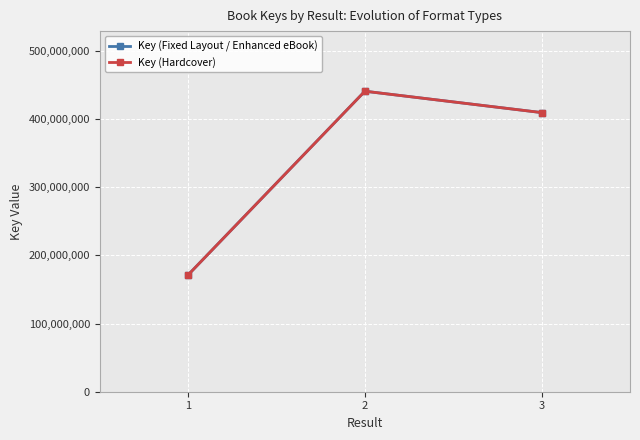

Reading left to right, what are all the values shown in this chart?

Key (Fixed Layout / Enhanced eBook): 1=171473053	2=440956494	3=409595560
Key (Hardcover): 1=171473053	2=440956494	3=409595560